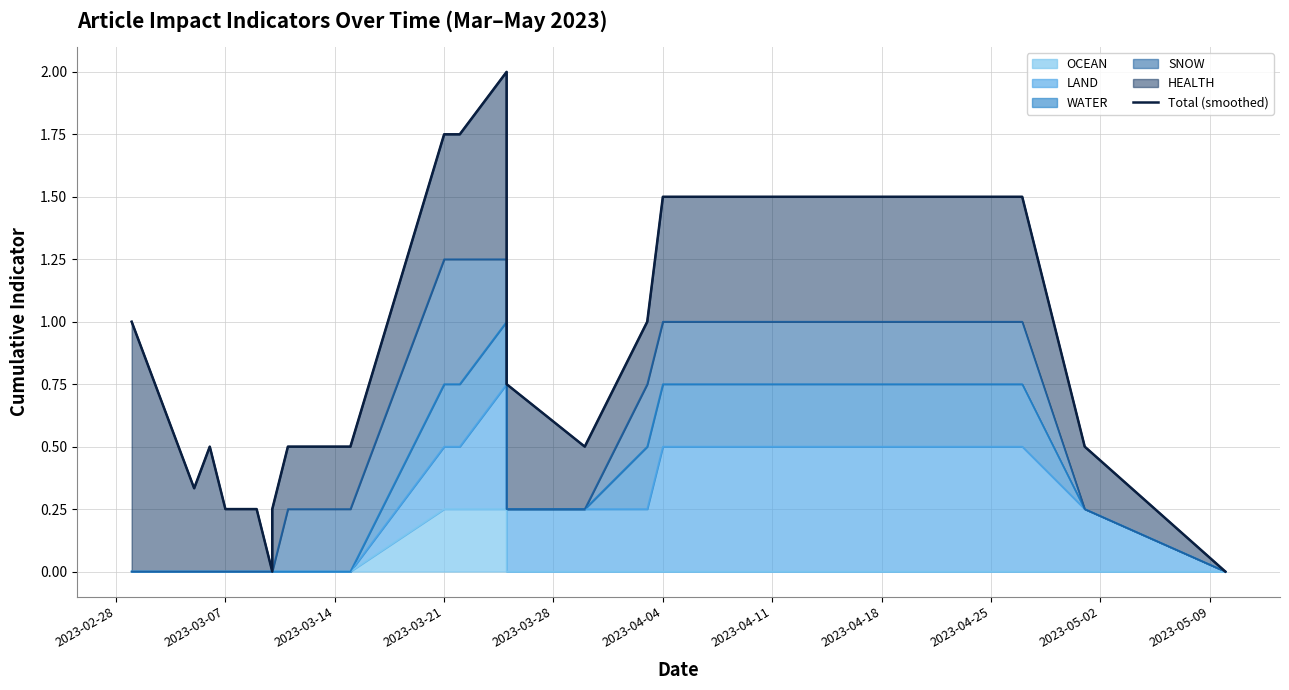

Is it true that the value at 2023-03-07 is 0.1?

False